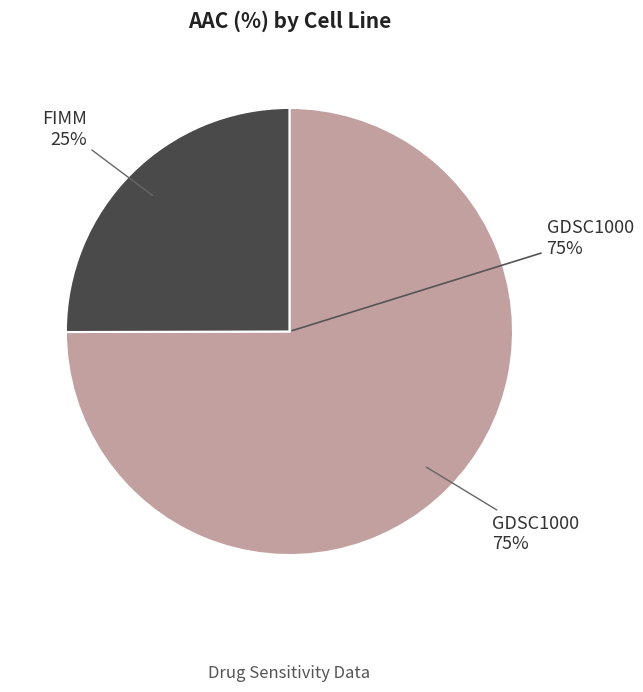

The GDSC1000 slice represents 65% of the pie. True or false?

False